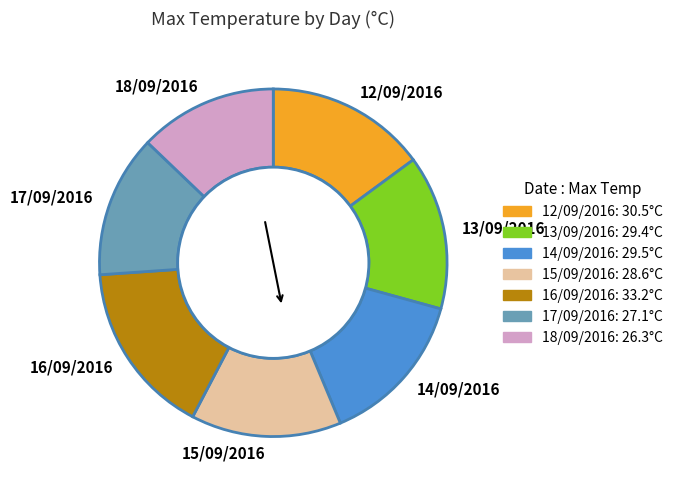

Which slice is the largest?

16/09/2016